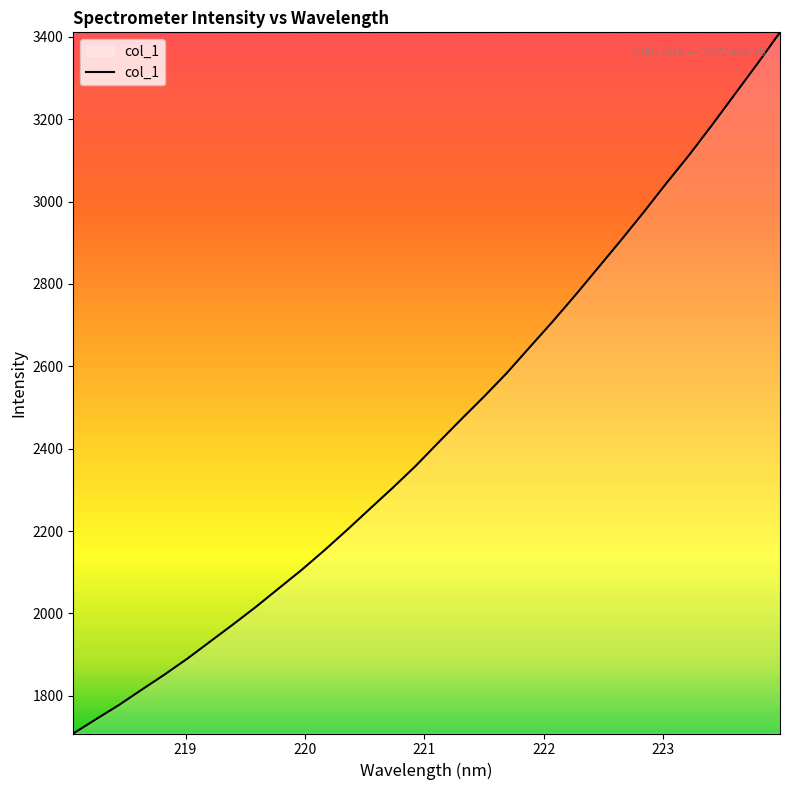

What is the average value?

2447.7